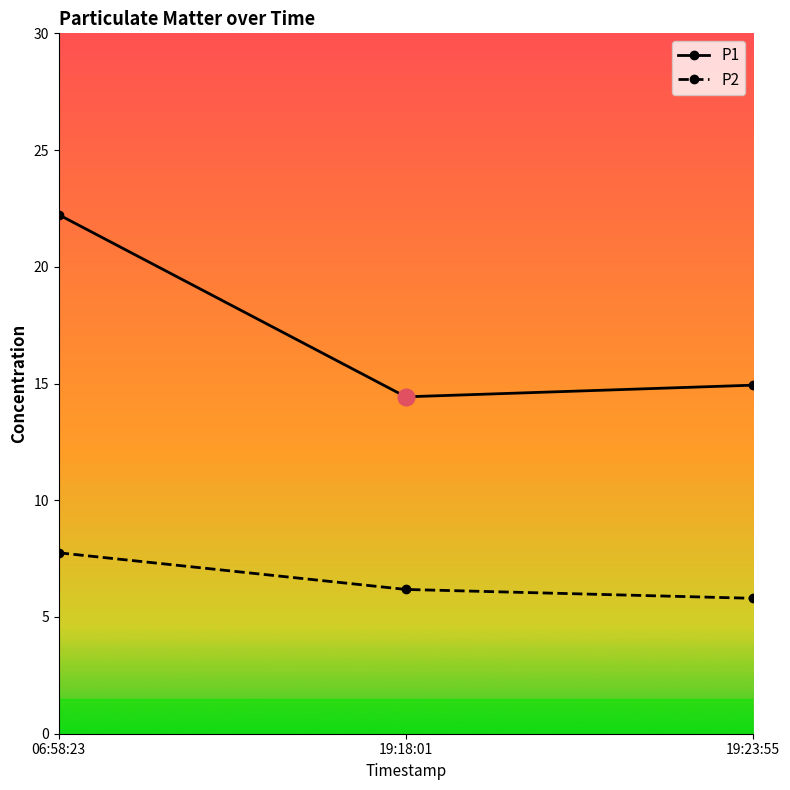

What is the difference between the second highest and minimum values in the P1 series?

0.5